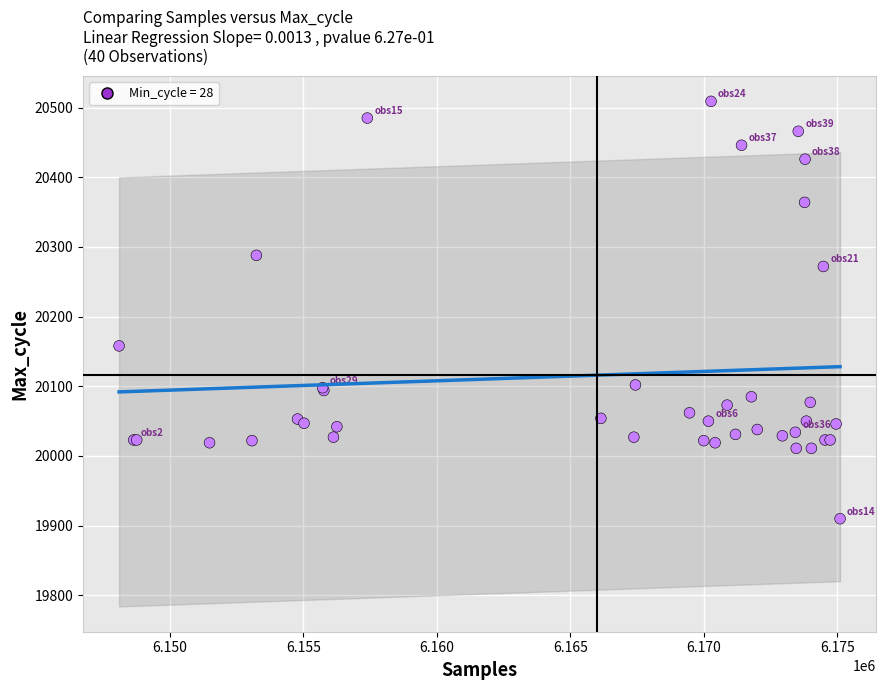

What Y value in the scatter plot is closest to 20209?

20158